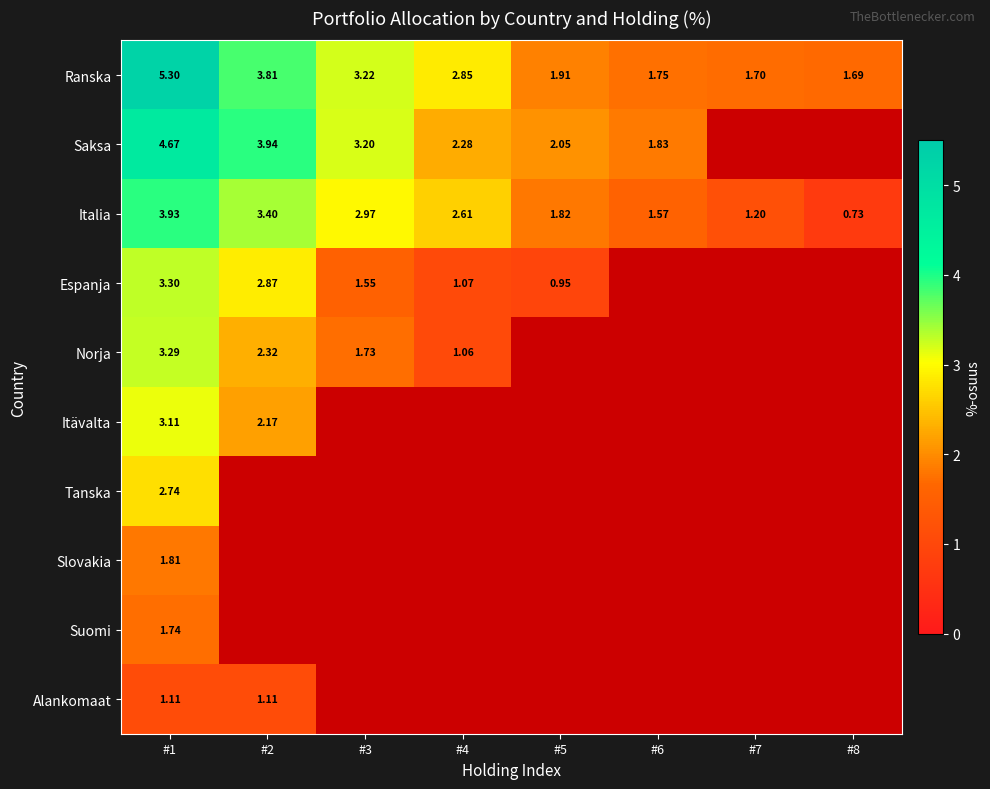

At which category does the chart reach its peak across all series?

#1